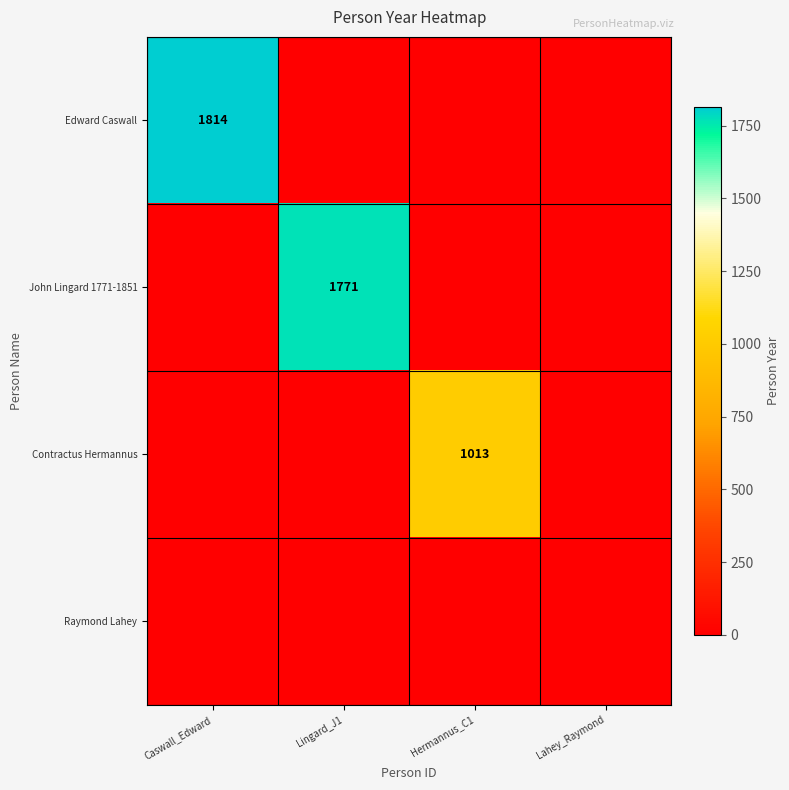

At which category is the sum across all series the highest?

Caswall_Edward